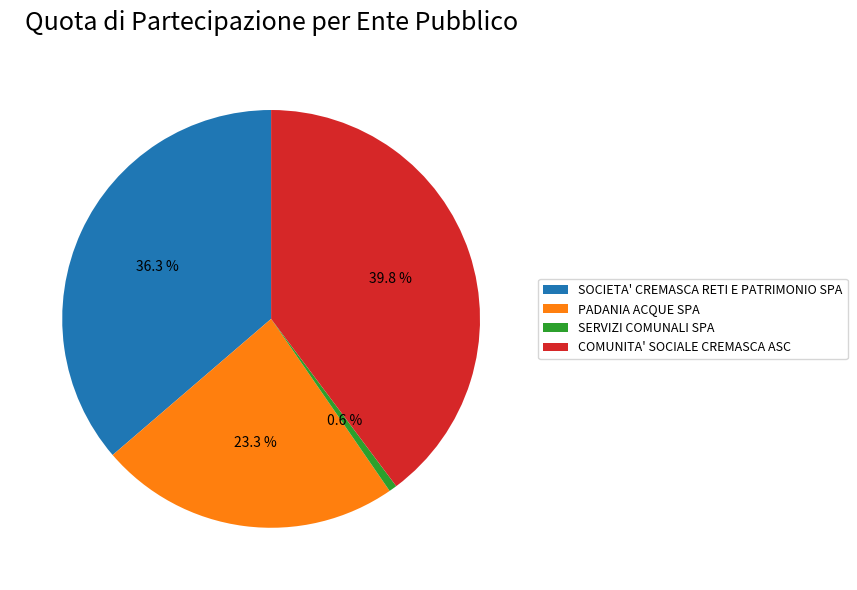

Which category has the smallest portion of the pie?

SERVIZI COMUNALI SPA